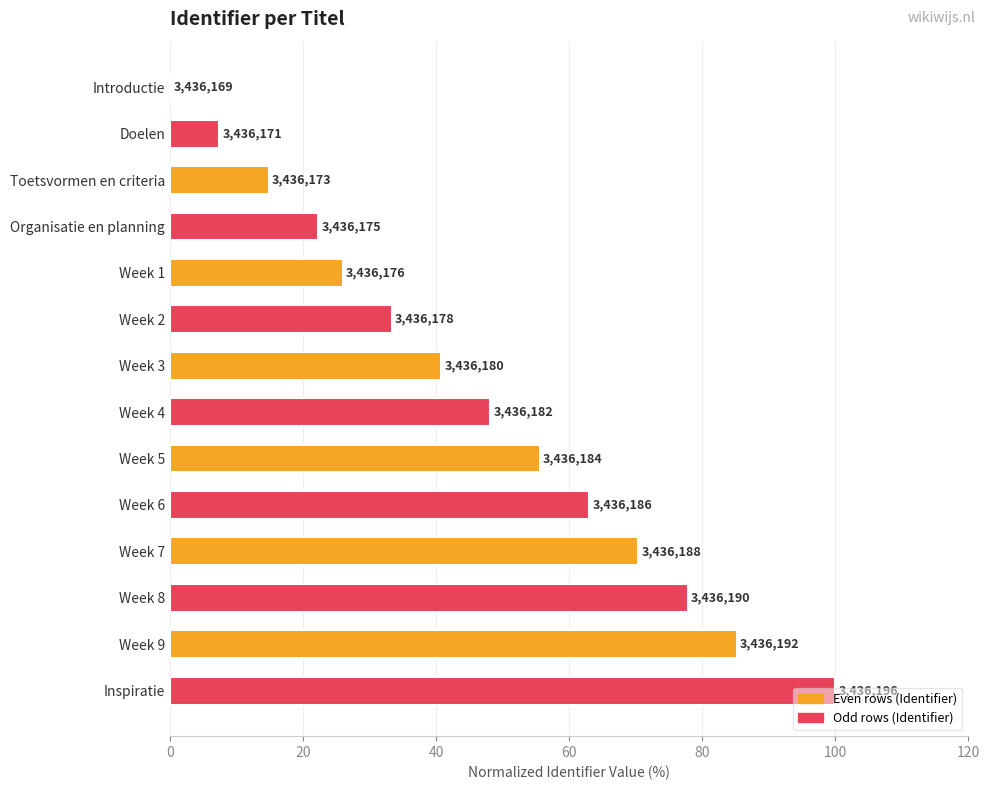

What is the difference between the values at Toetsvormen en criteria and Week 1?

11.1